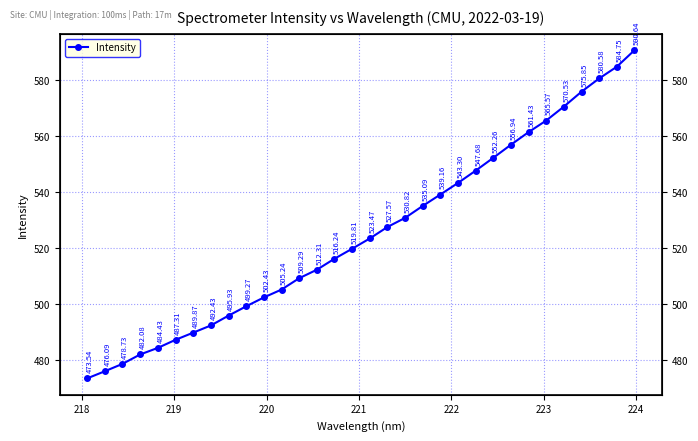

The chart shows a value of 195.1 at 30. True or false?

False